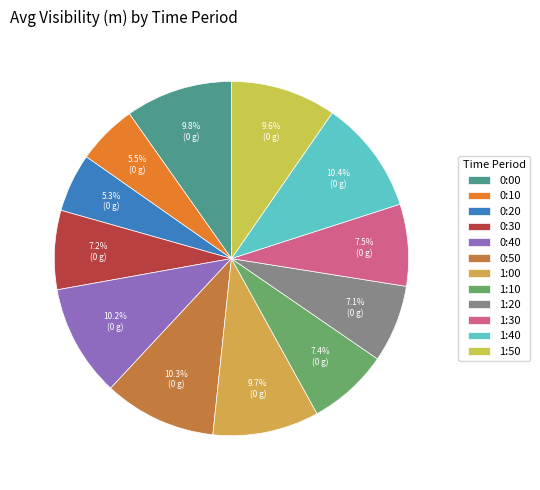

Does any single category account for the majority?

No